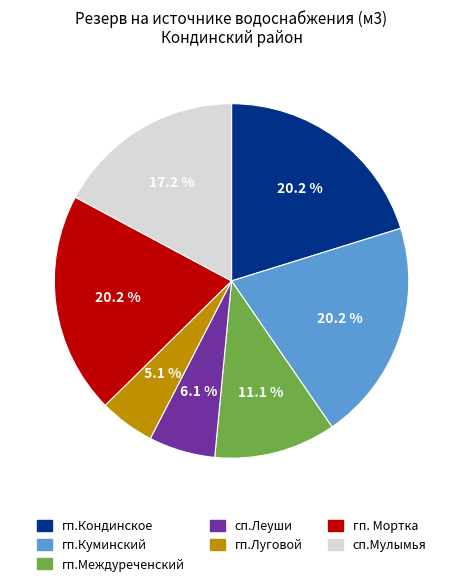

Which category has the smallest portion of the pie?

гп.Луговой